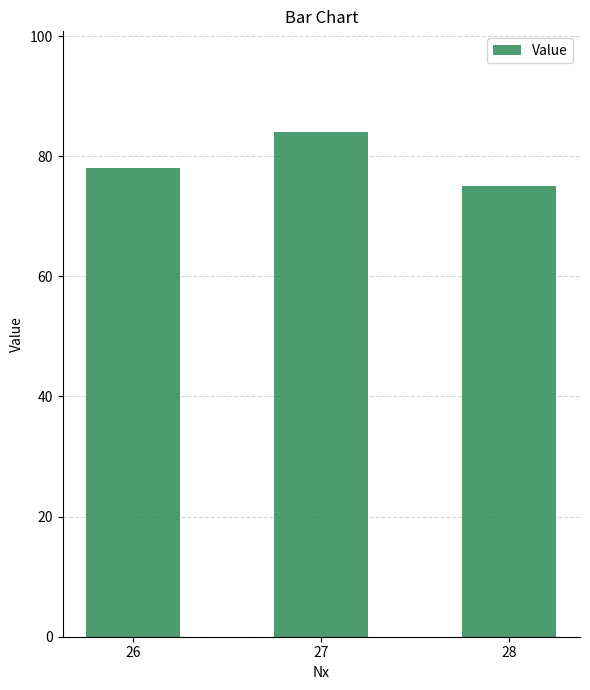

Where is the data nearest to the value 79?

26